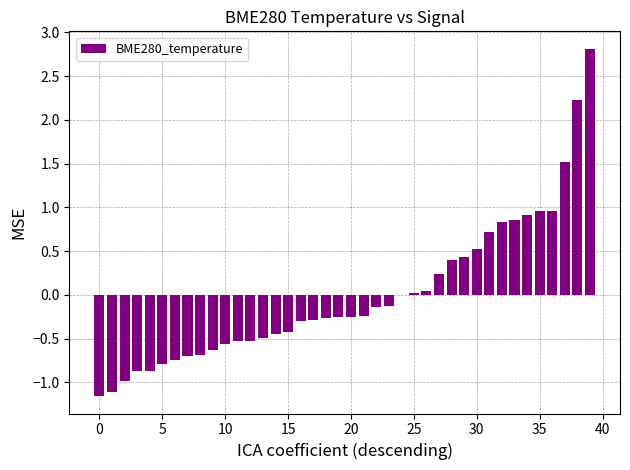

What is the greatest value displayed?

2.8